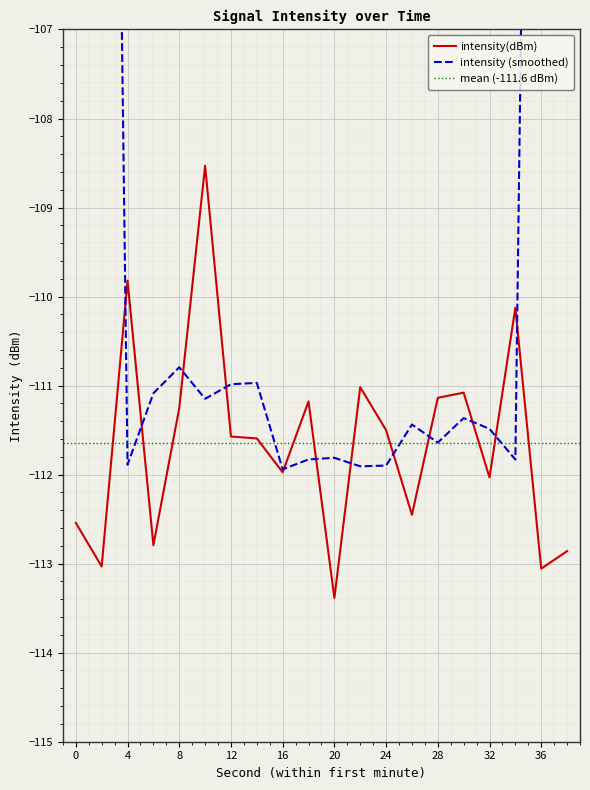

Rank the categories by value from highest to lowest.

10, 4, 34, 22, 30, 28, 18, 8, 24, 12, 14, 16, 32, 26, 0, 6, 38, 2, 36, 20